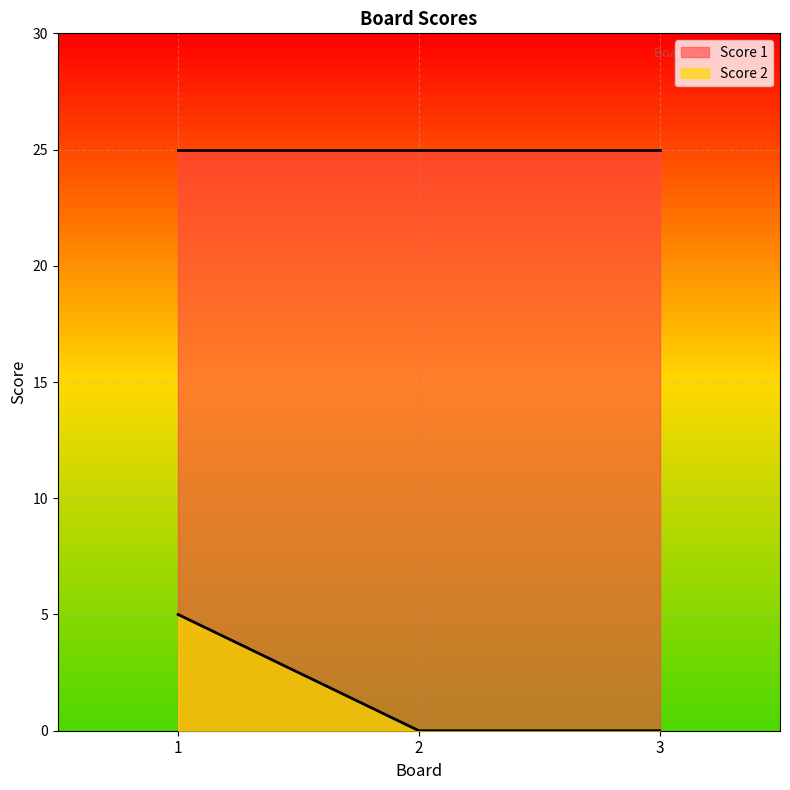

Rank the categories by value from lowest to highest.

2, 3, 1